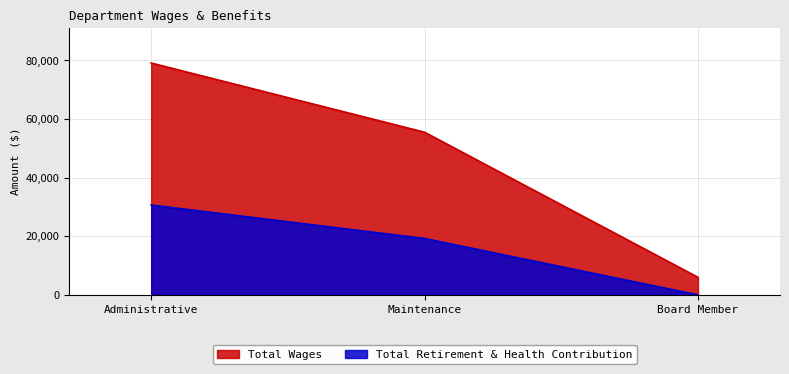

What are all the series names shown in the legend?

Total Wages, Total Retirement & Health Contribution